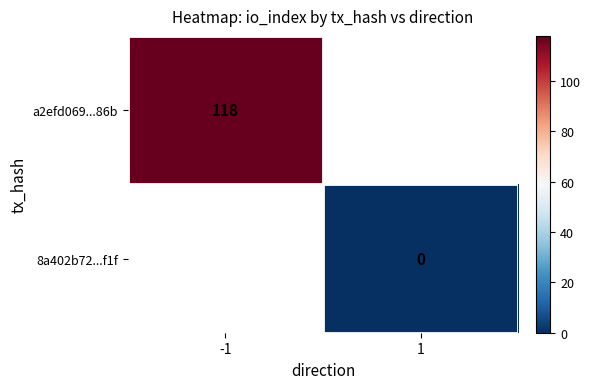

The value of a2efd069...86b at -1 is 76. True or false?

False